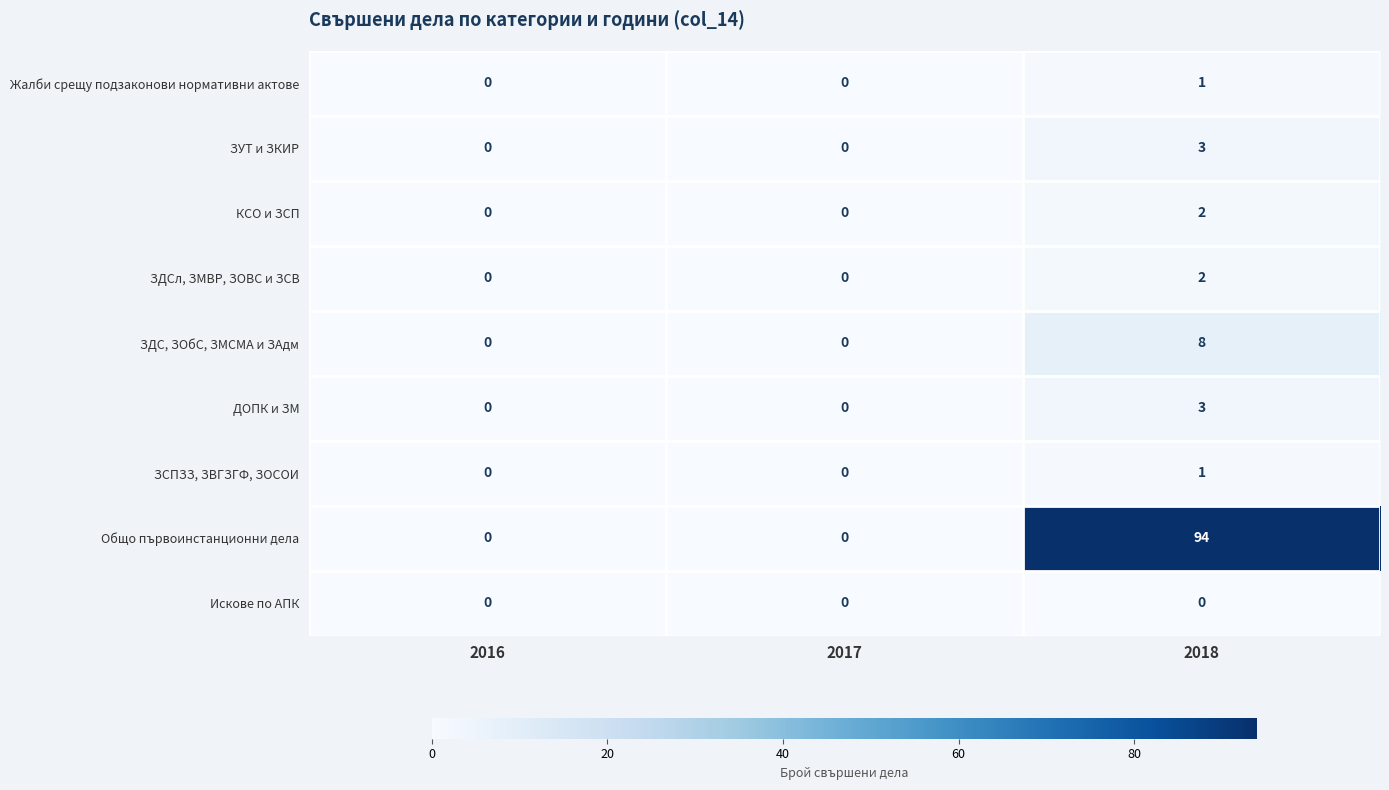

What is the difference between the maximum and minimum values in the ДОПК и ЗМ series?

3